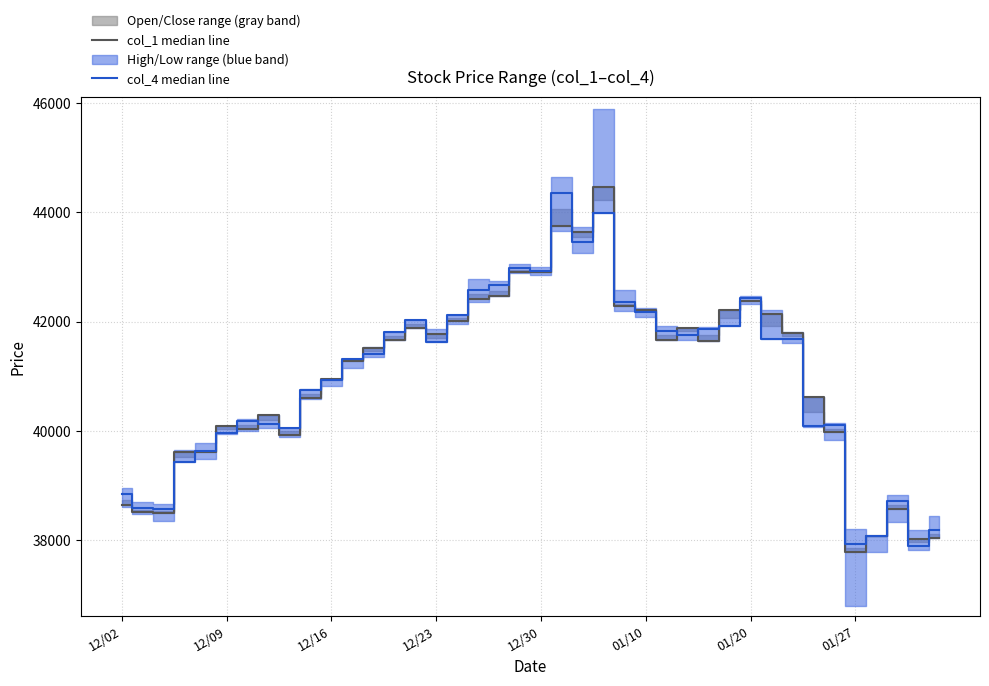

How many lines are shown in the chart?

2